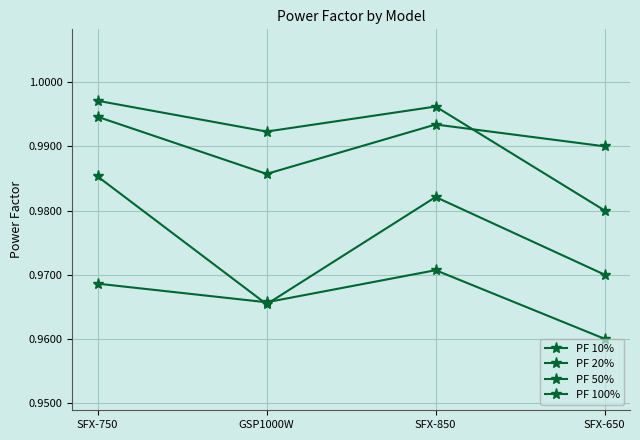

What is the maximum value for PF 100%?

1.0